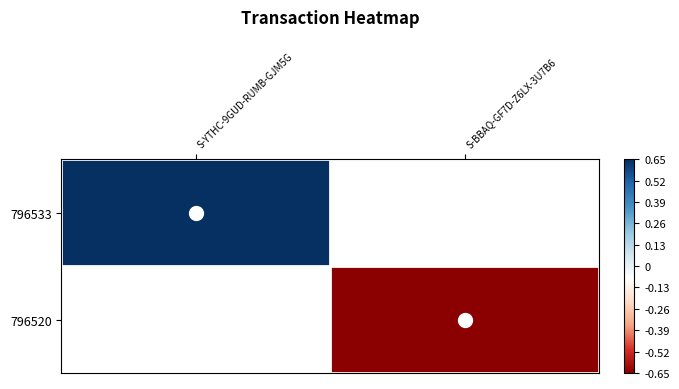

How many positive values does the 796533 series have?

1